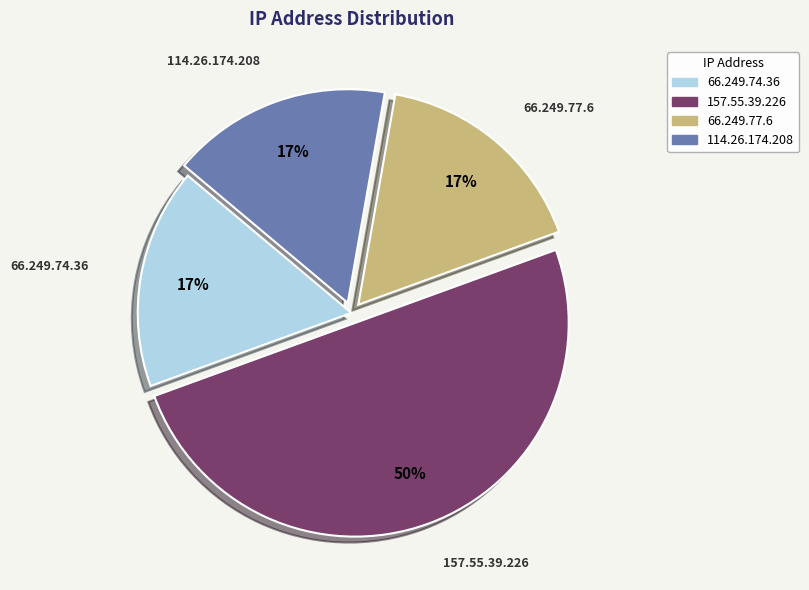

To the nearest percent, what portion does 114.26.174.208 represent?

17%